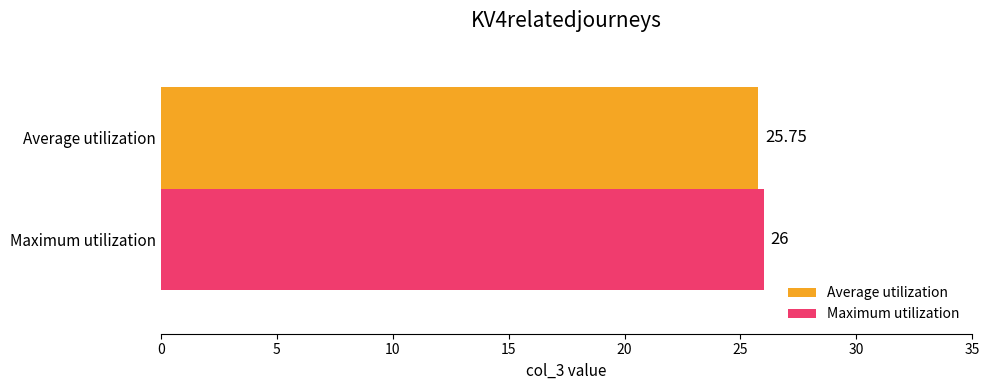

Count the number of categories in the chart.

1